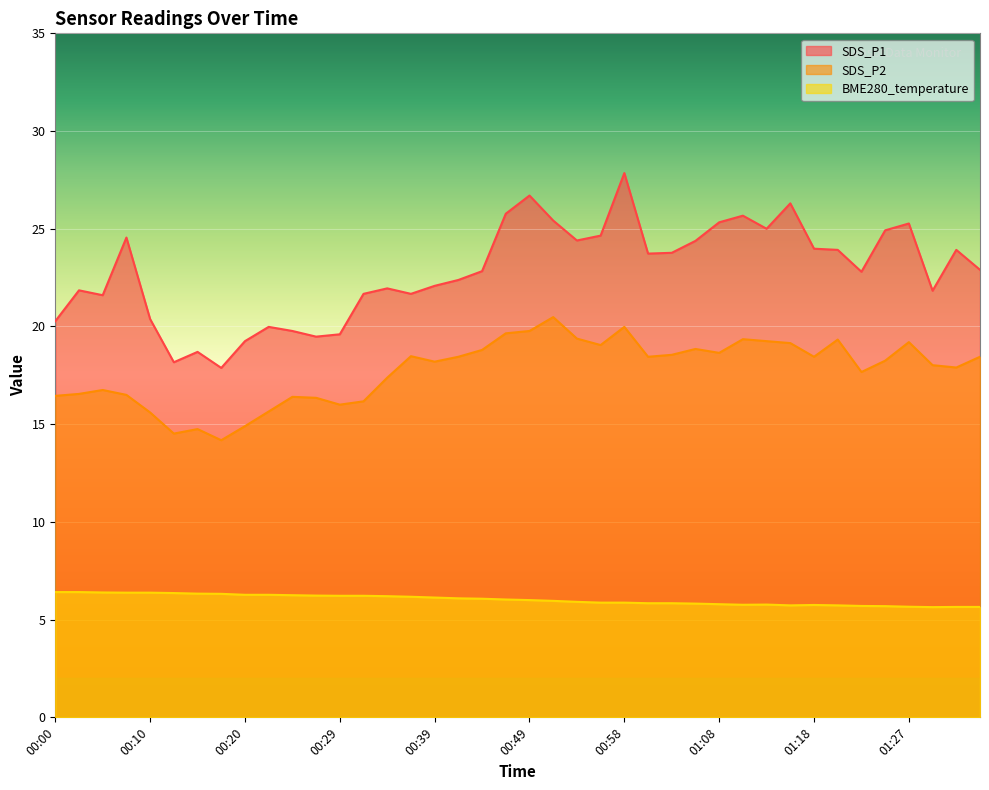

In BME280_temperature, how many points are lower than both neighbors (excluding endpoints)?

3